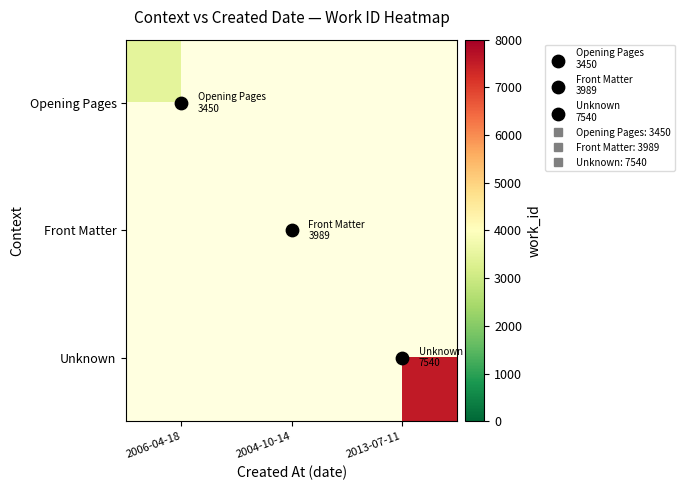

The value of Unknown at 2013-07-11 is 3051.3. True or false?

False